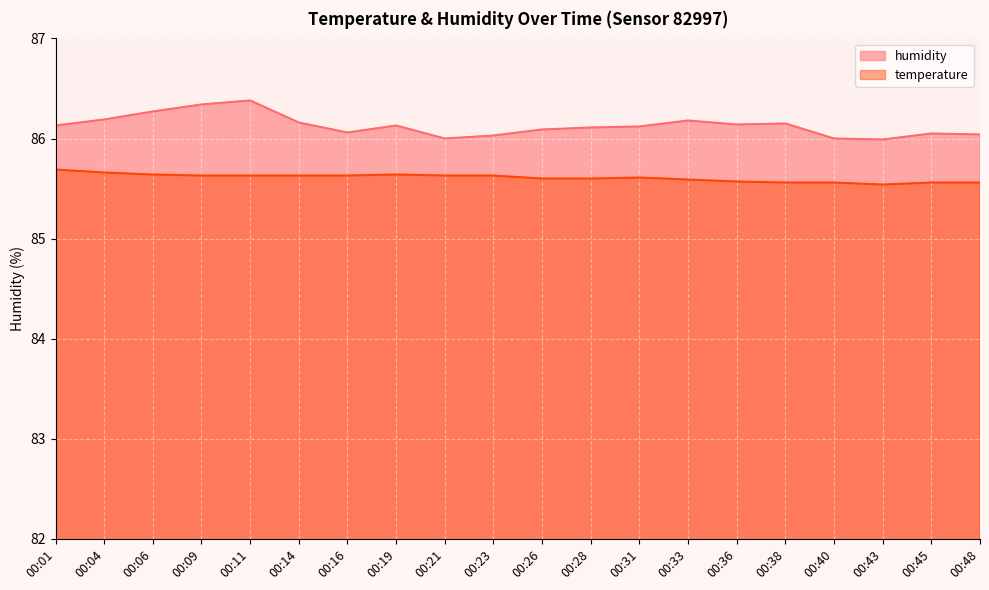

Count the number of data series in this chart.

2